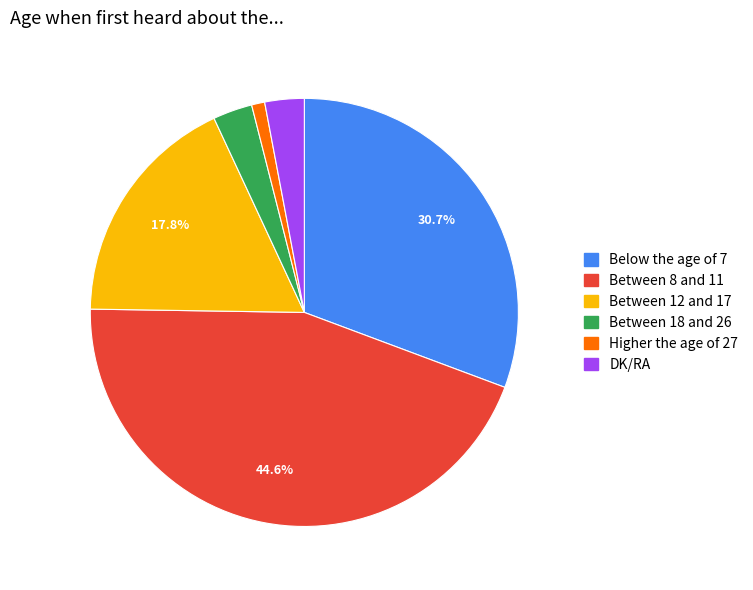

Approximately how many times larger is the value at Between 18 and 26 compared to Higher the age of 27?

3.0